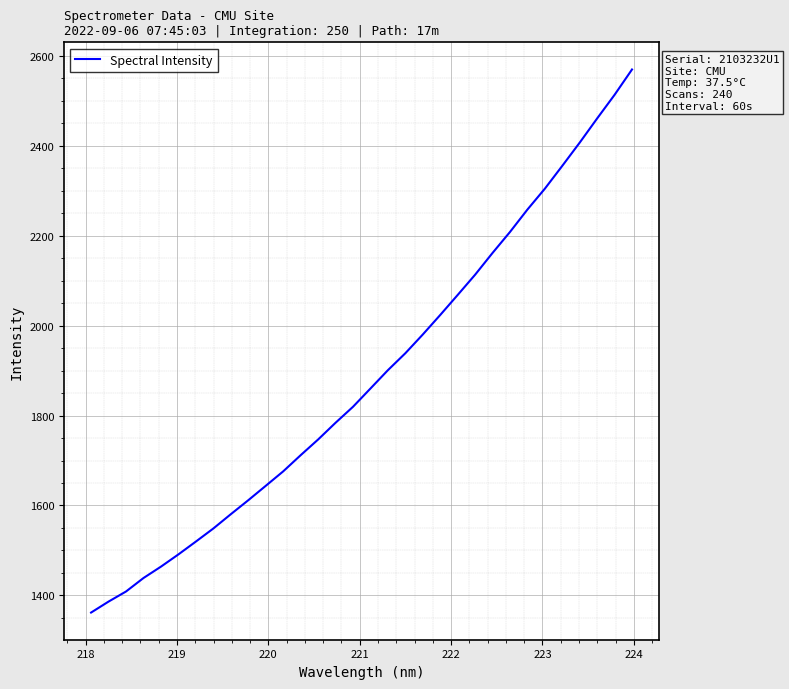

What is the difference between the maximum and minimum values?

1207.5